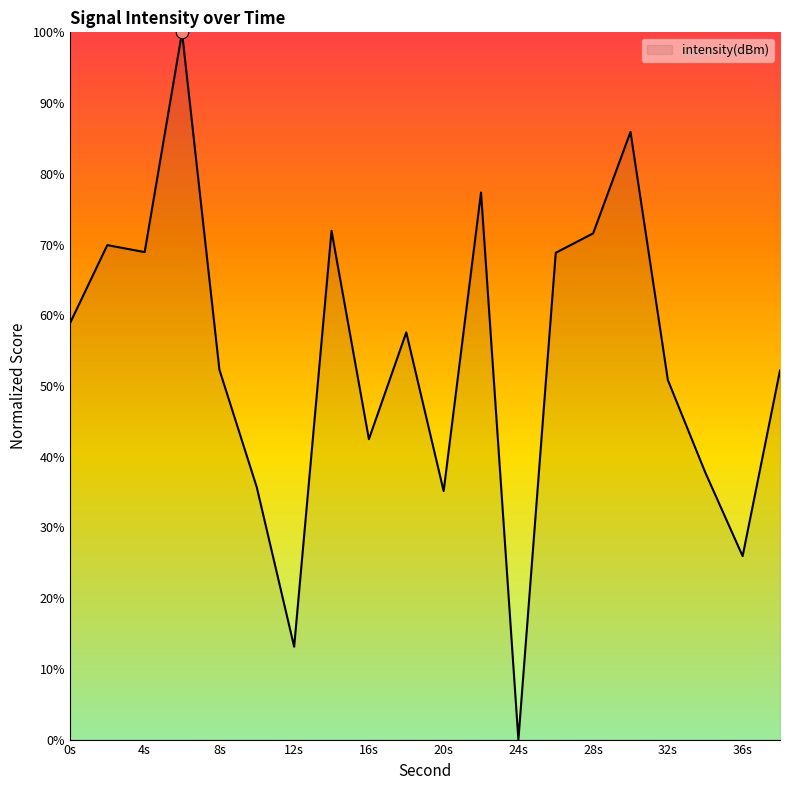

What is the difference between the maximum and minimum values?

100.0